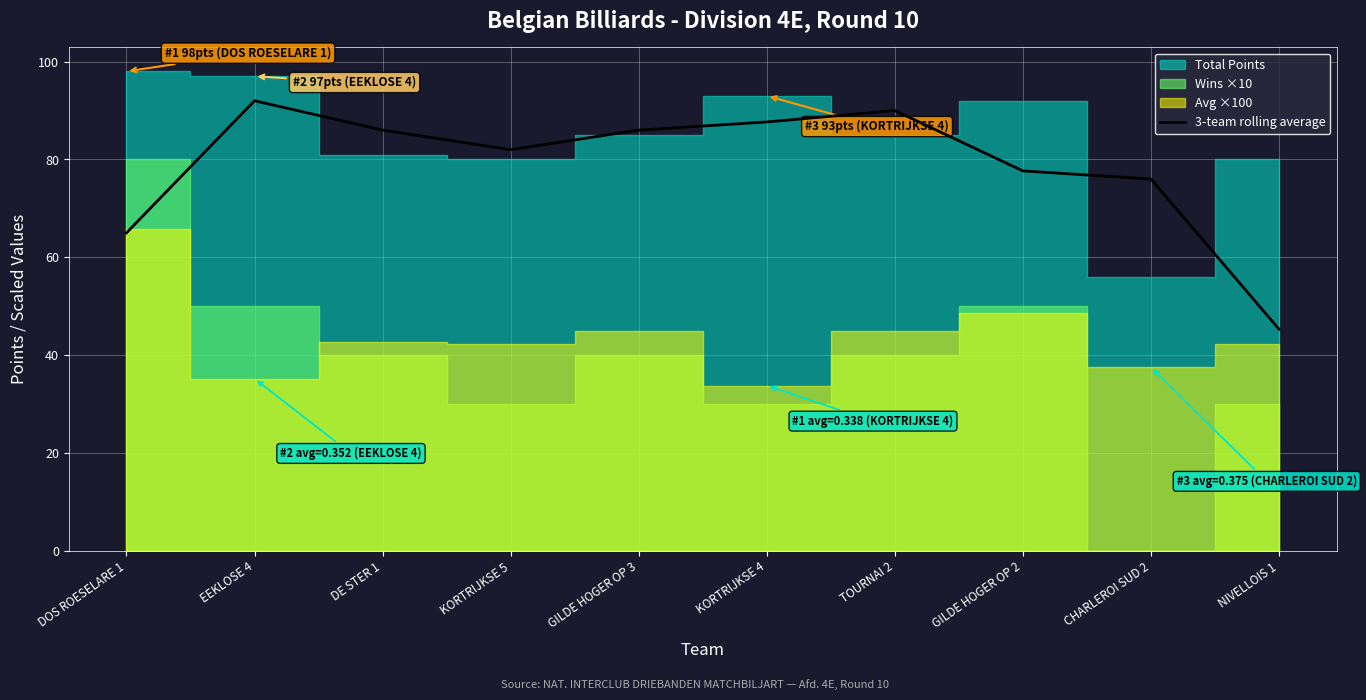

The 3-team rolling average series shows 82.0 at KORTRIJKSE 5. True or false?

True